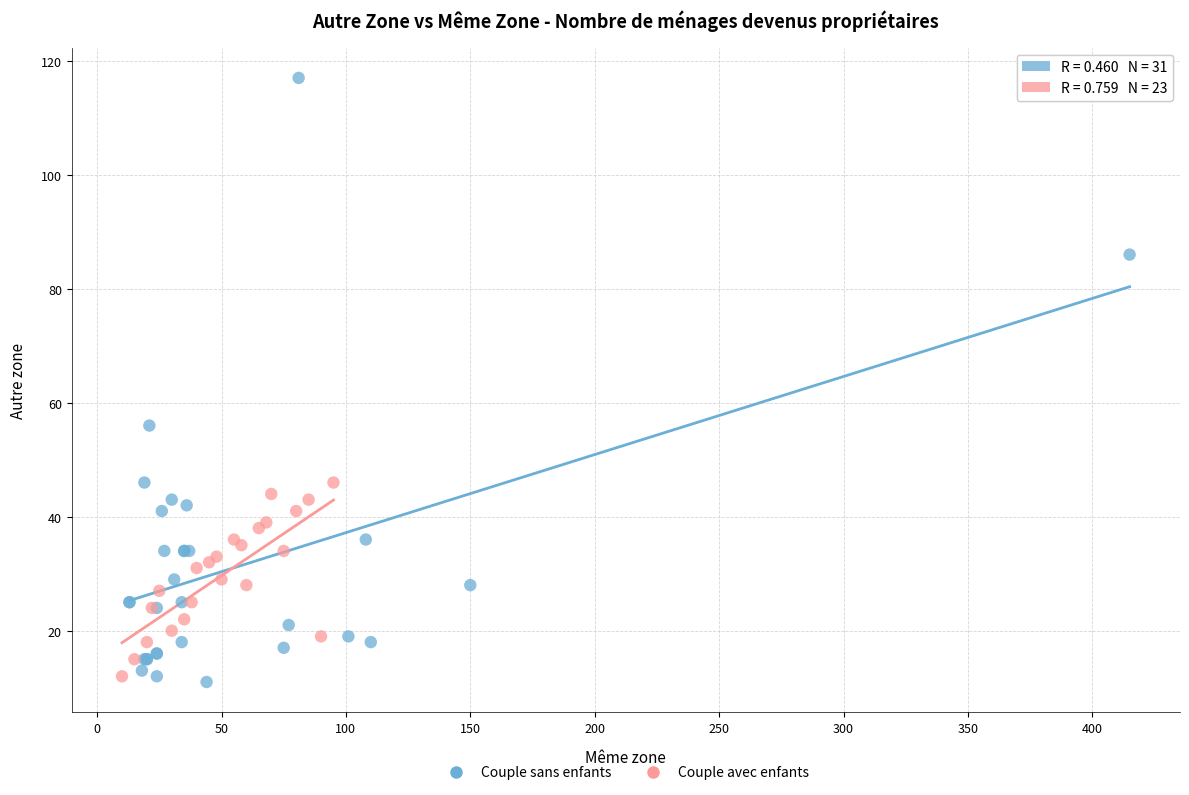

Which series reaches the maximum Y coordinate?

Couple sans enfants